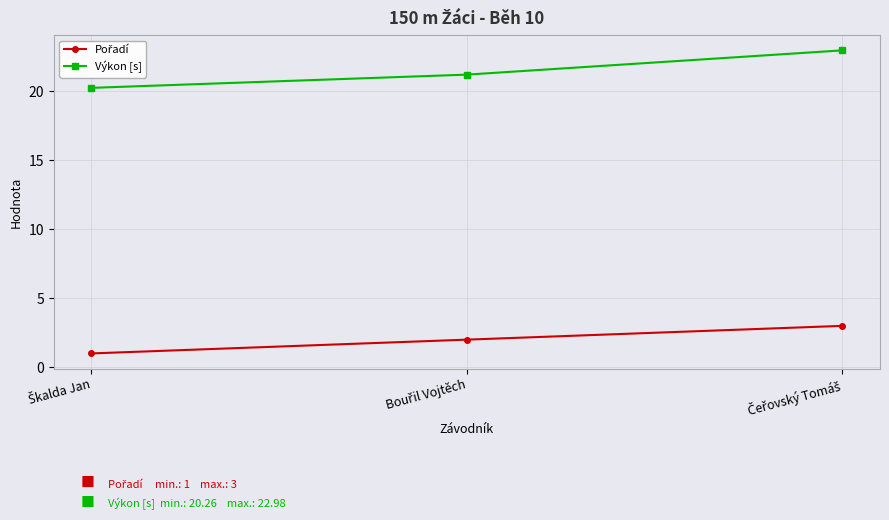

How many data points in Výkon [s] are less than 21?

1